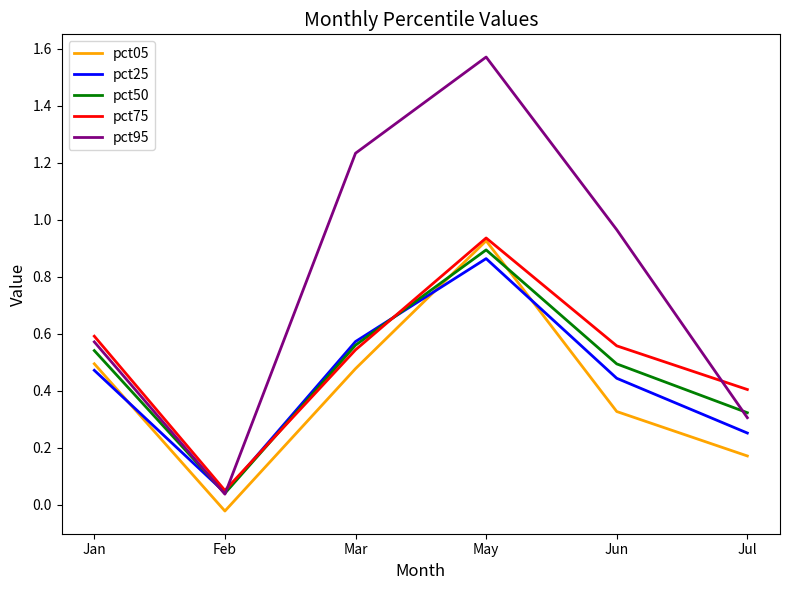

Between Mar and Jun, which series saw the biggest shift?

pct95